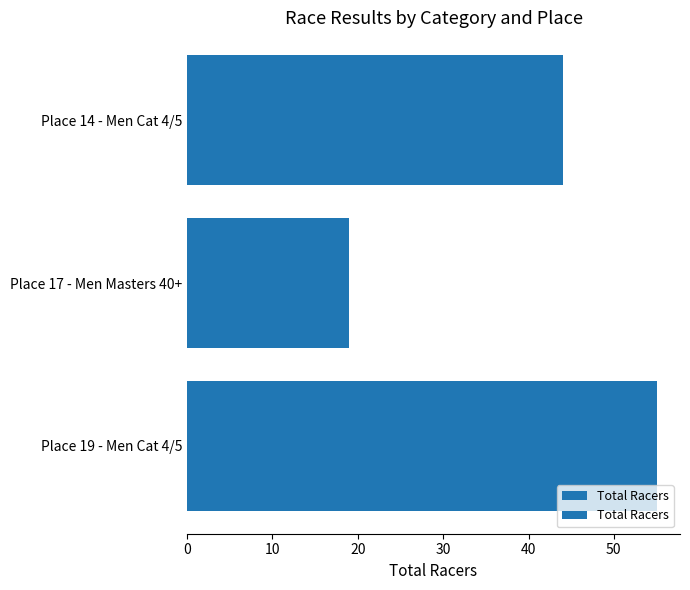

How many data points are less than 44?

1